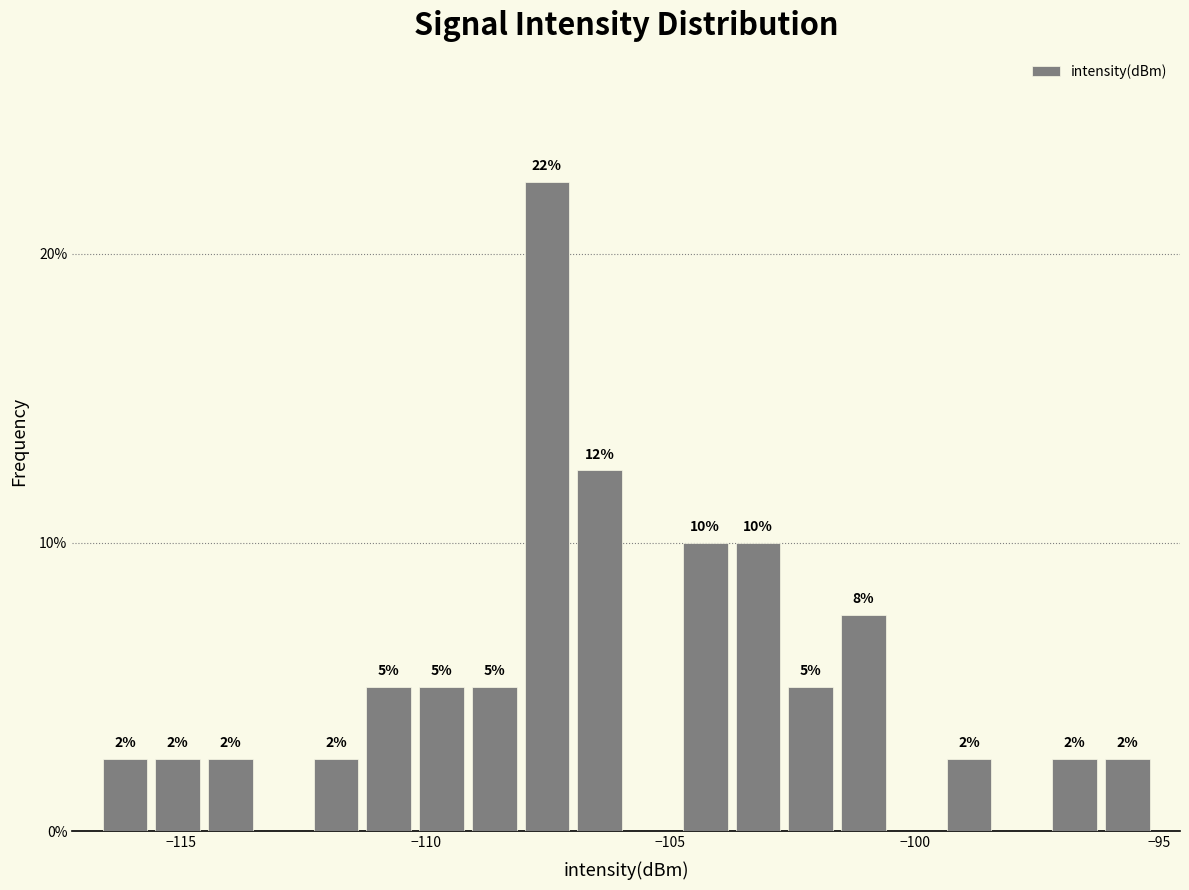

Around what value on the x-axis is the tallest bar? Give the approximate position of its centre, as read against the axis.

-107.5